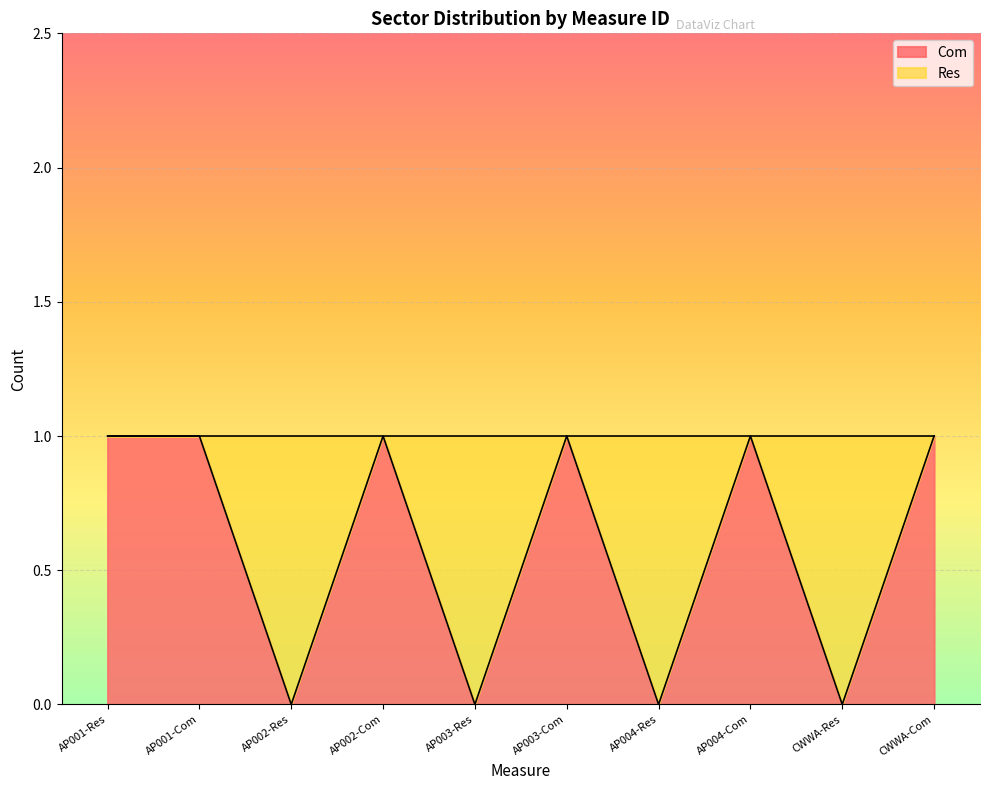

Reading left to right, what are all the values shown in this chart?

AP001-Res=1	AP001-Com=1	AP002-Res=0	AP002-Com=1	AP003-Res=0	AP003-Com=1	AP004-Res=0	AP004-Com=1	CWWA-Res=0	CWWA-Com=1